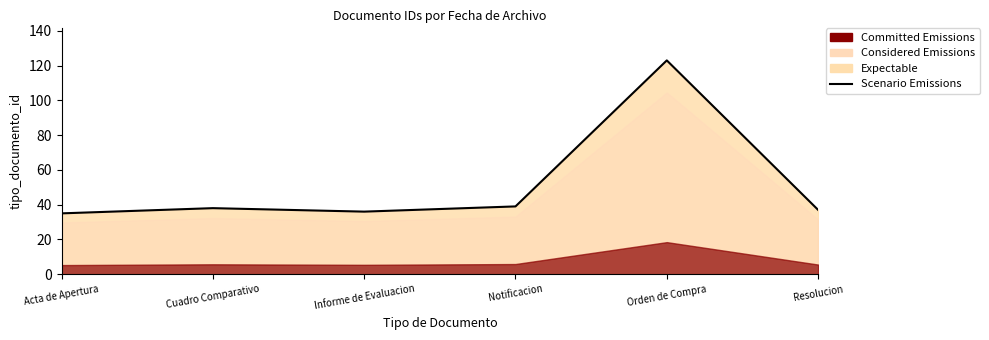

Count the number of values greater than 38.

2